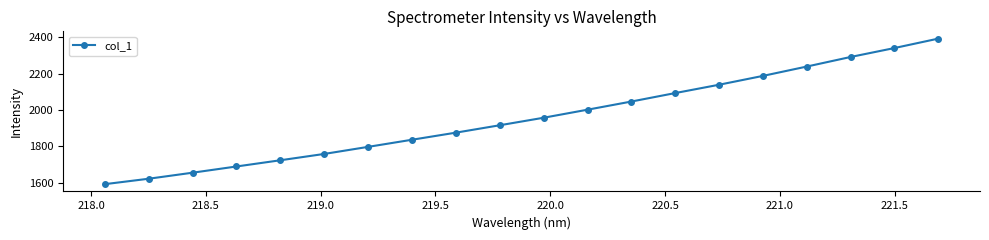

True or false: the data has more than 0 interior local peaks.

False